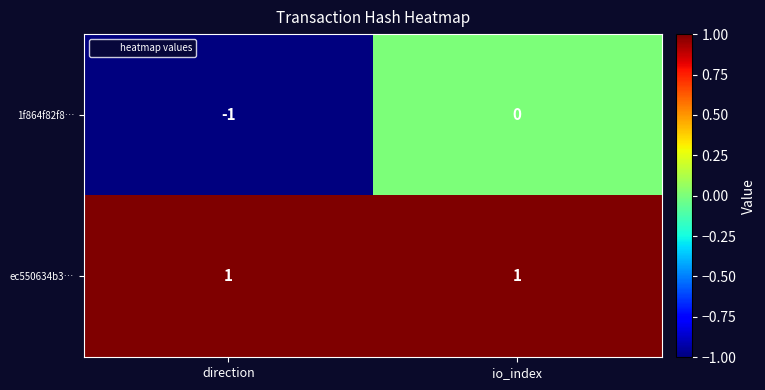

Which category has the lowest value across all series?

direction